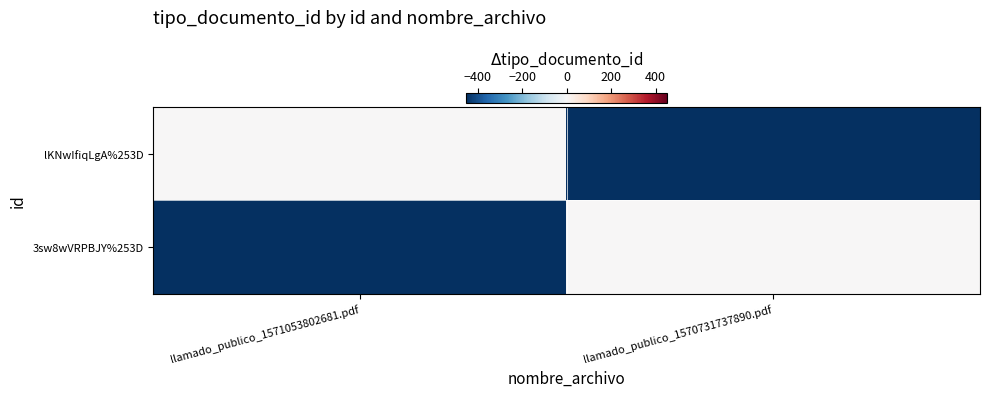

Reading left to right, what are all the values shown in this chart?

lKNwIfiqLgA%253D: llamado_publico_1571053802681.pdf=0	llamado_publico_1570731737890.pdf=-452
3sw8wVRPBJY%253D: llamado_publico_1571053802681.pdf=-452	llamado_publico_1570731737890.pdf=0